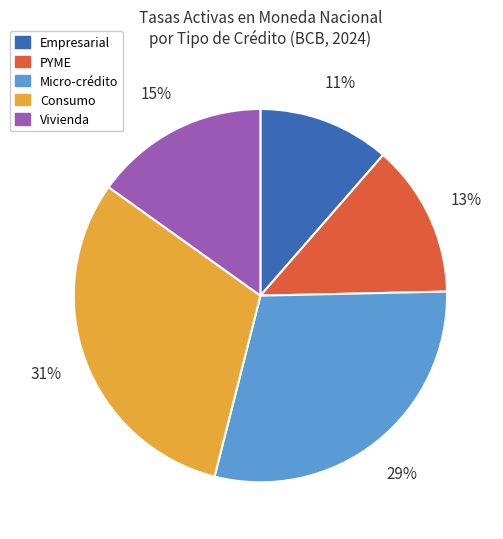

Which has a higher value, Micro-crédito or Empresarial?

Micro-crédito